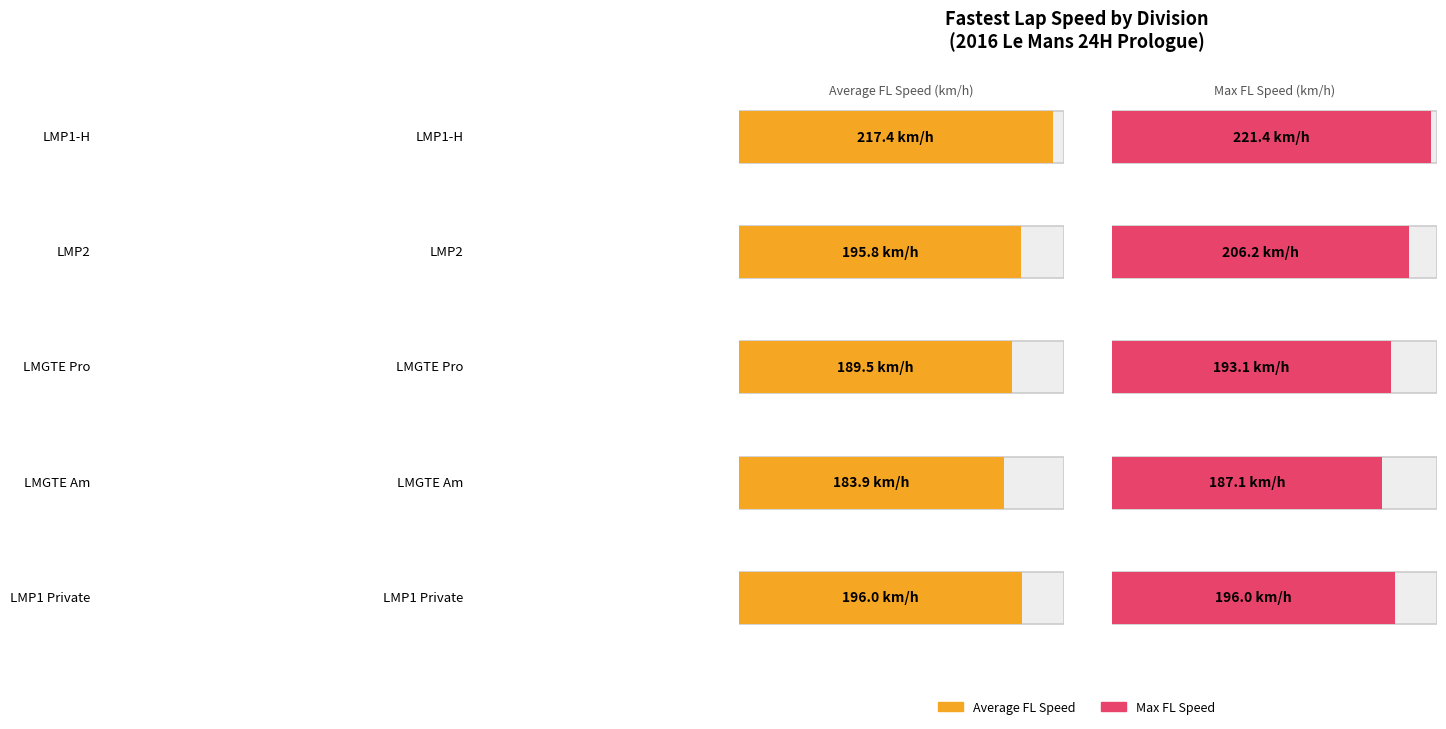

Which series has the largest total across all categories?

Max FL_KPH